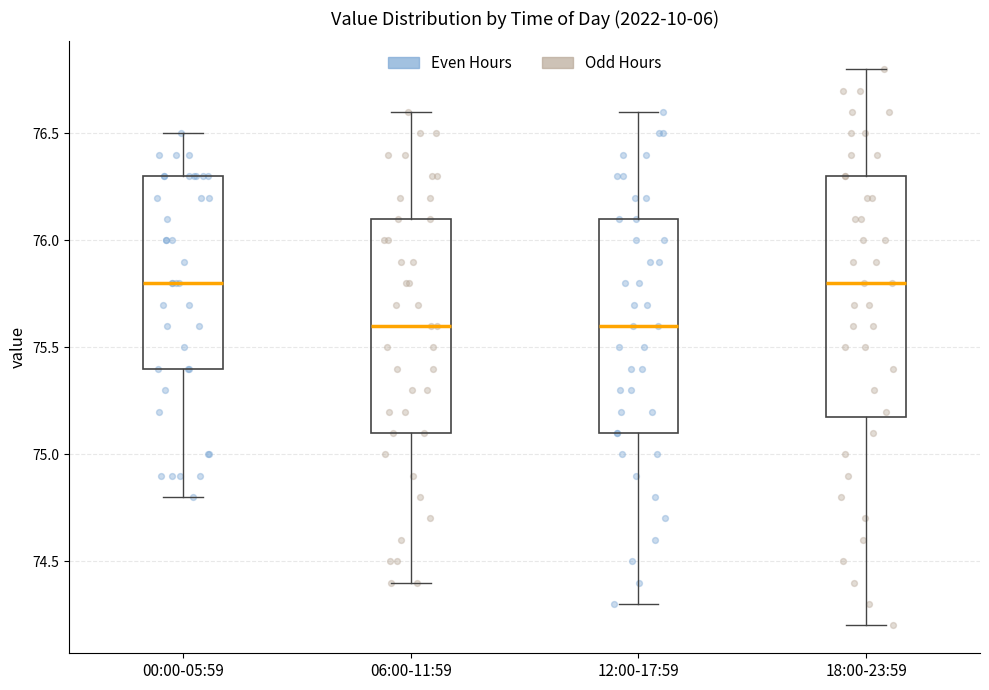

Which box is the tallest, from its lower edge to its upper edge?

18:00-23:59